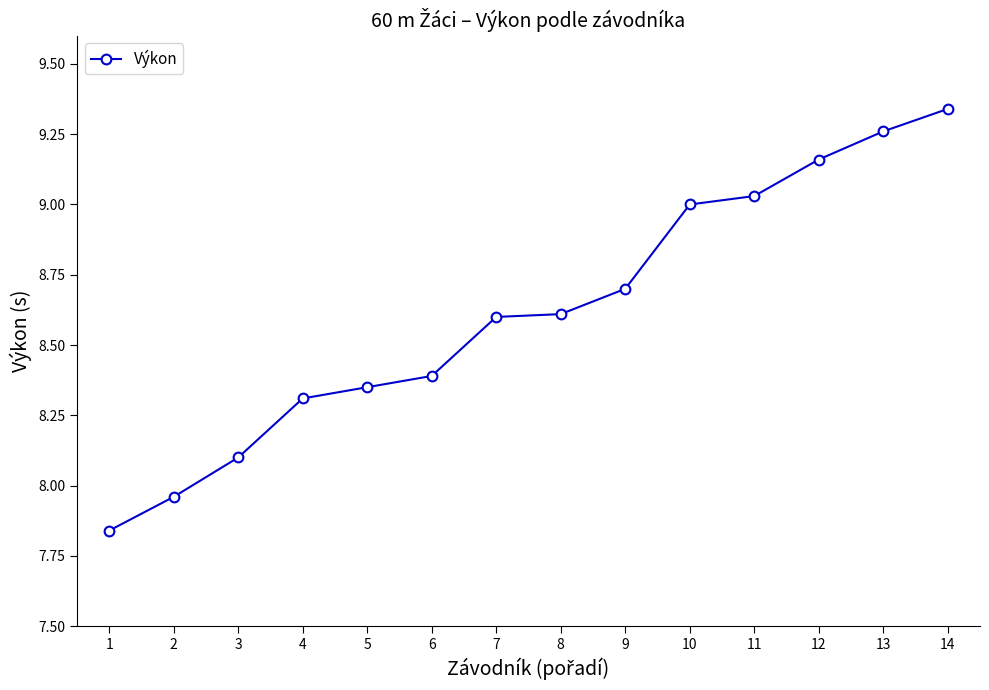

What is the change in value from 6 to 11?

+0.6